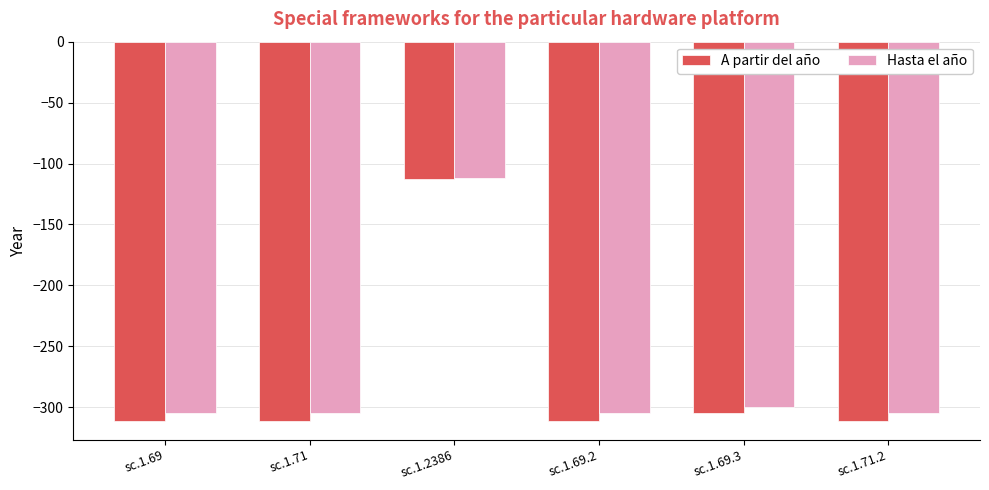

The value of Hasta el año at sc.1.69.3 is -492. True or false?

False